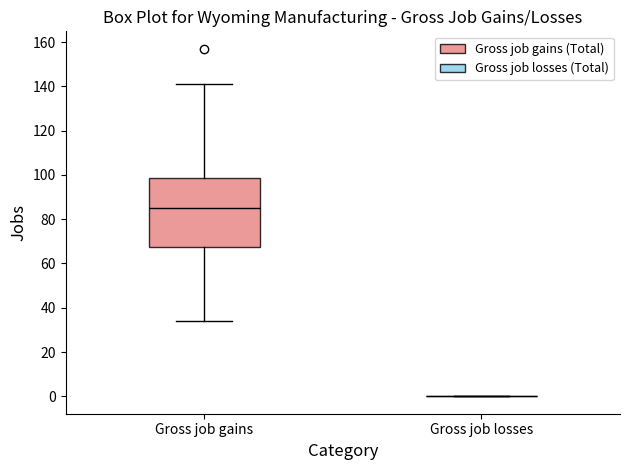

Comparing the boxes themselves (not the whiskers), which one is the tallest?

Gross job gains